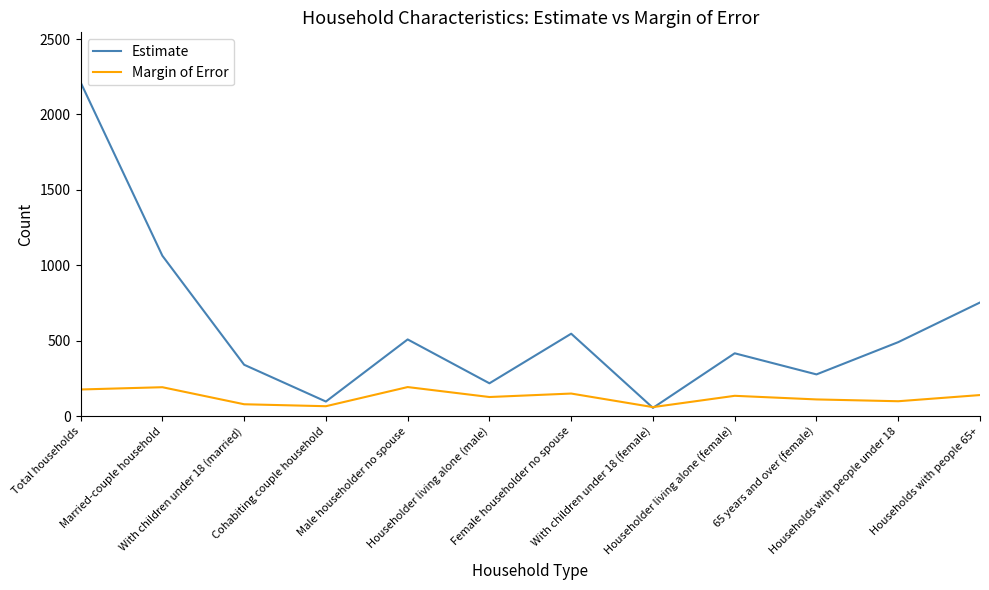

What is the sum of all Margin of Error values?

1517